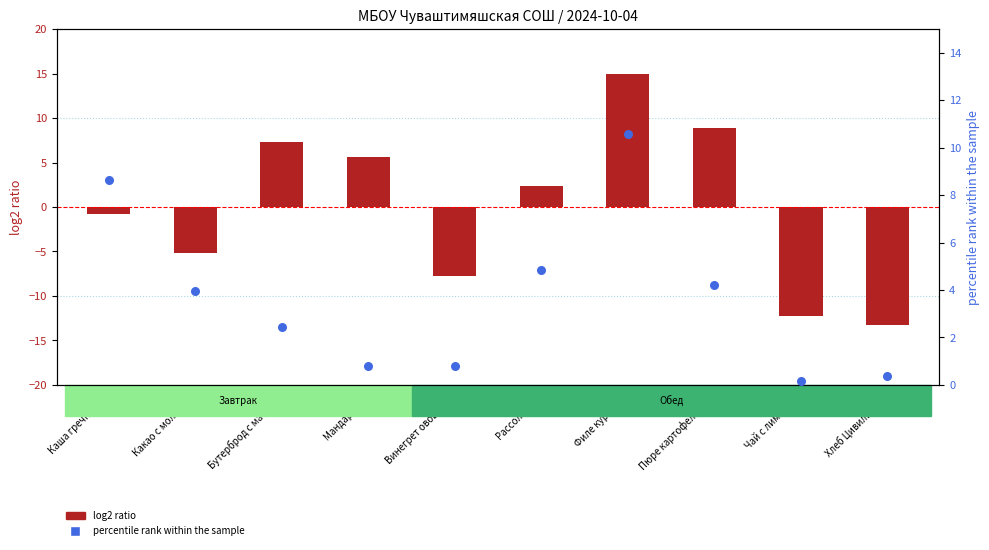

What are all the series names shown in the legend?

log2 ratio, percentile rank within the sample